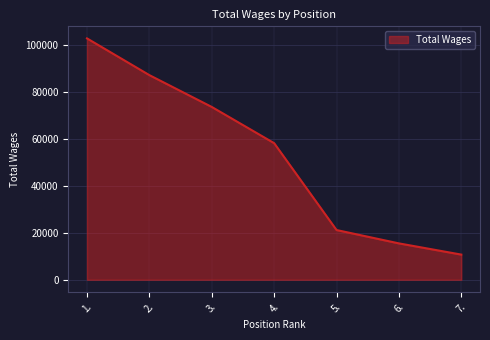

Reading left to right, list all the values displayed in this chart.

1.=102998	2.=87323	3.=73746	4.=58290	5.=21220	6.=15519	7.=10735